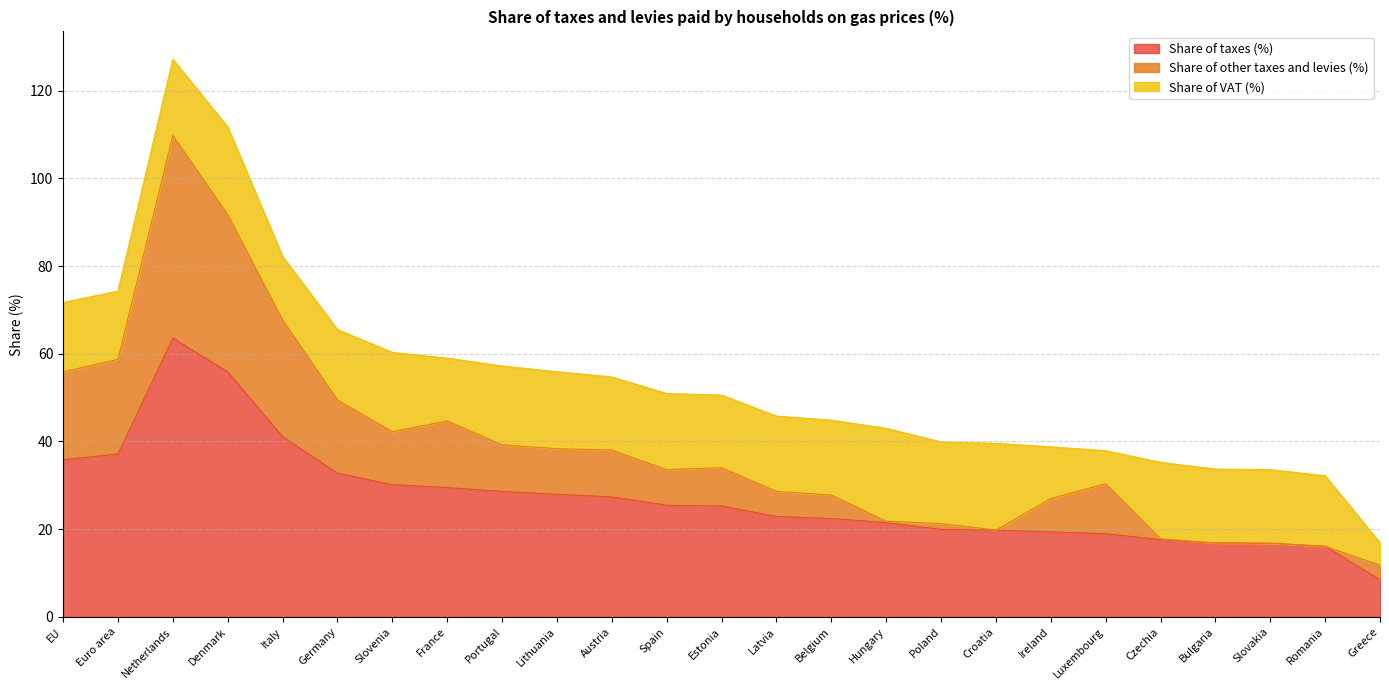

The value of Share of taxes (%) at Belgium is 22.4. True or false?

True